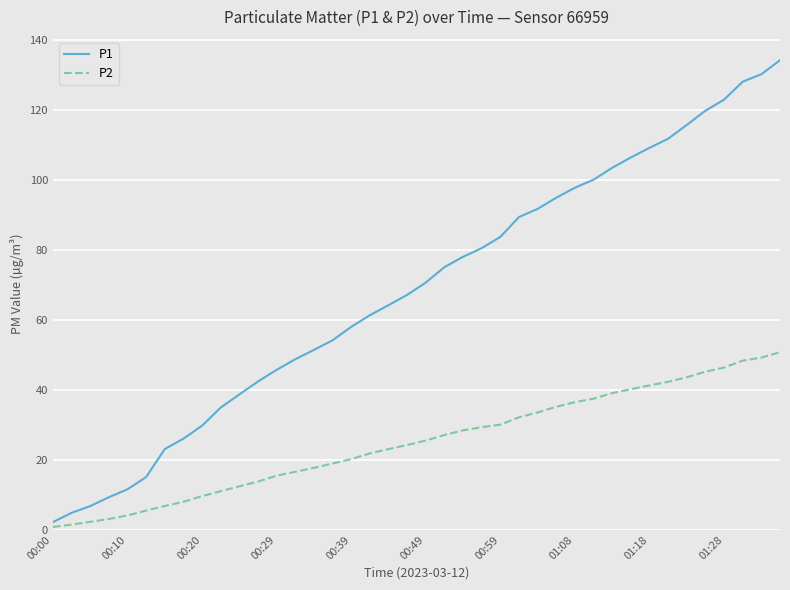

Which series has the largest range (max minus min)?

P1